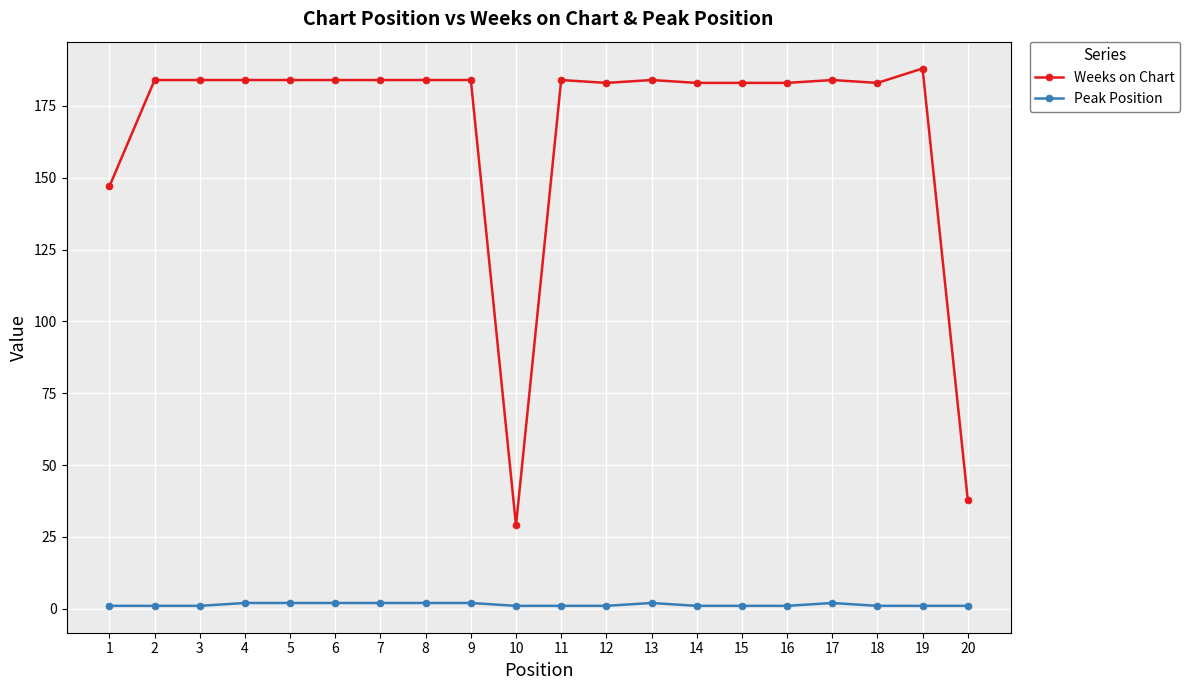

Which series has the largest range (max minus min)?

Weeks on Chart